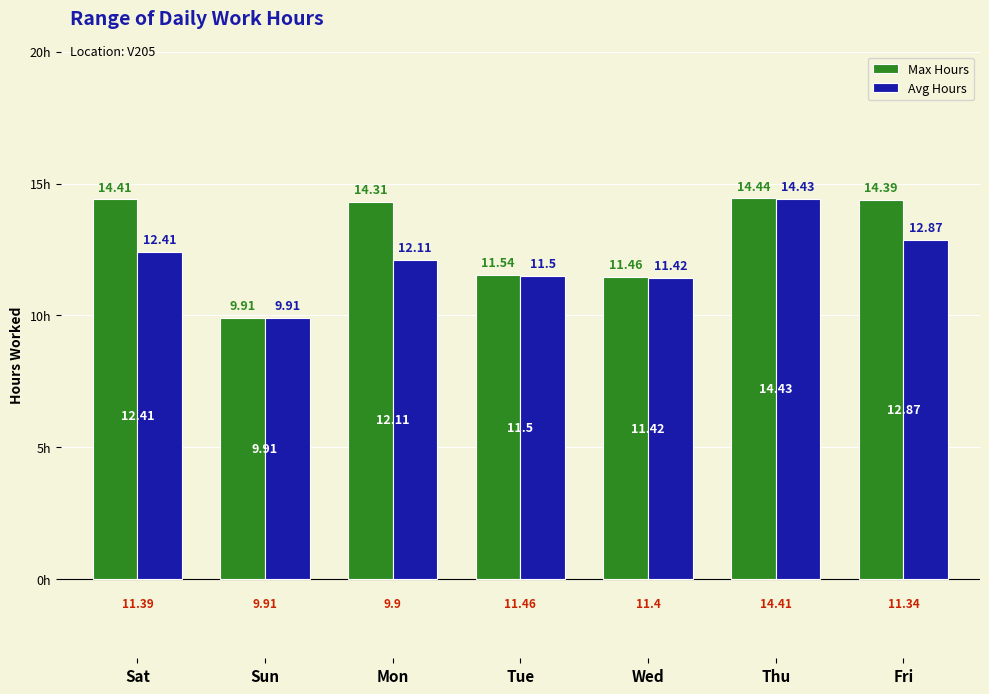

The value of Avg Hours at Thu is 14.4. True or false?

True